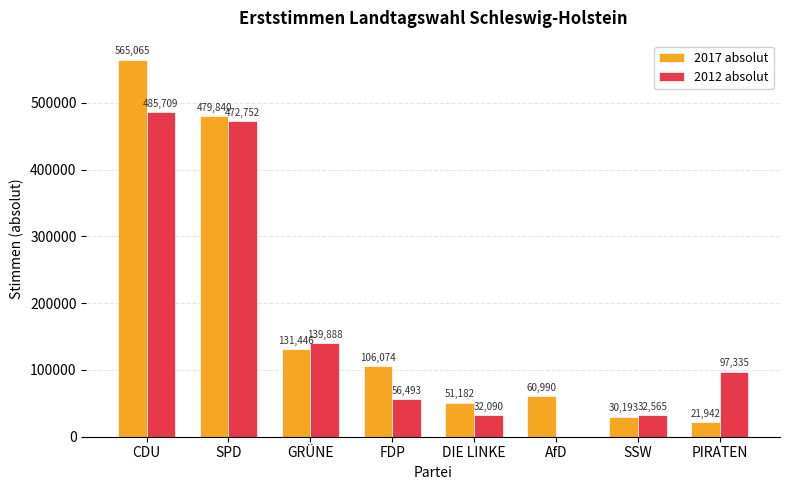

At which label is 2012 absolut closest to 242854?

GRÜNE